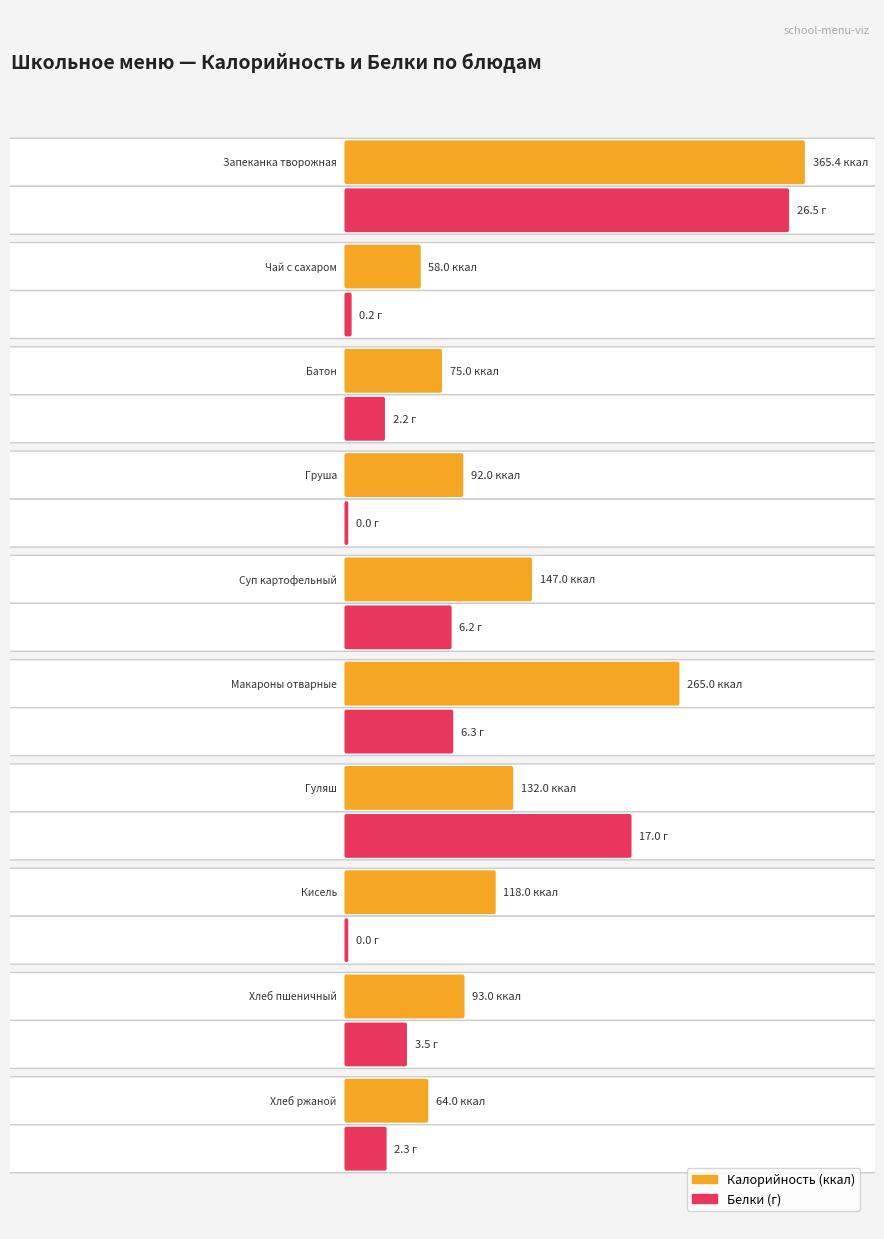

The value of Калорийность at Гуляш is 132.0. True or false?

True